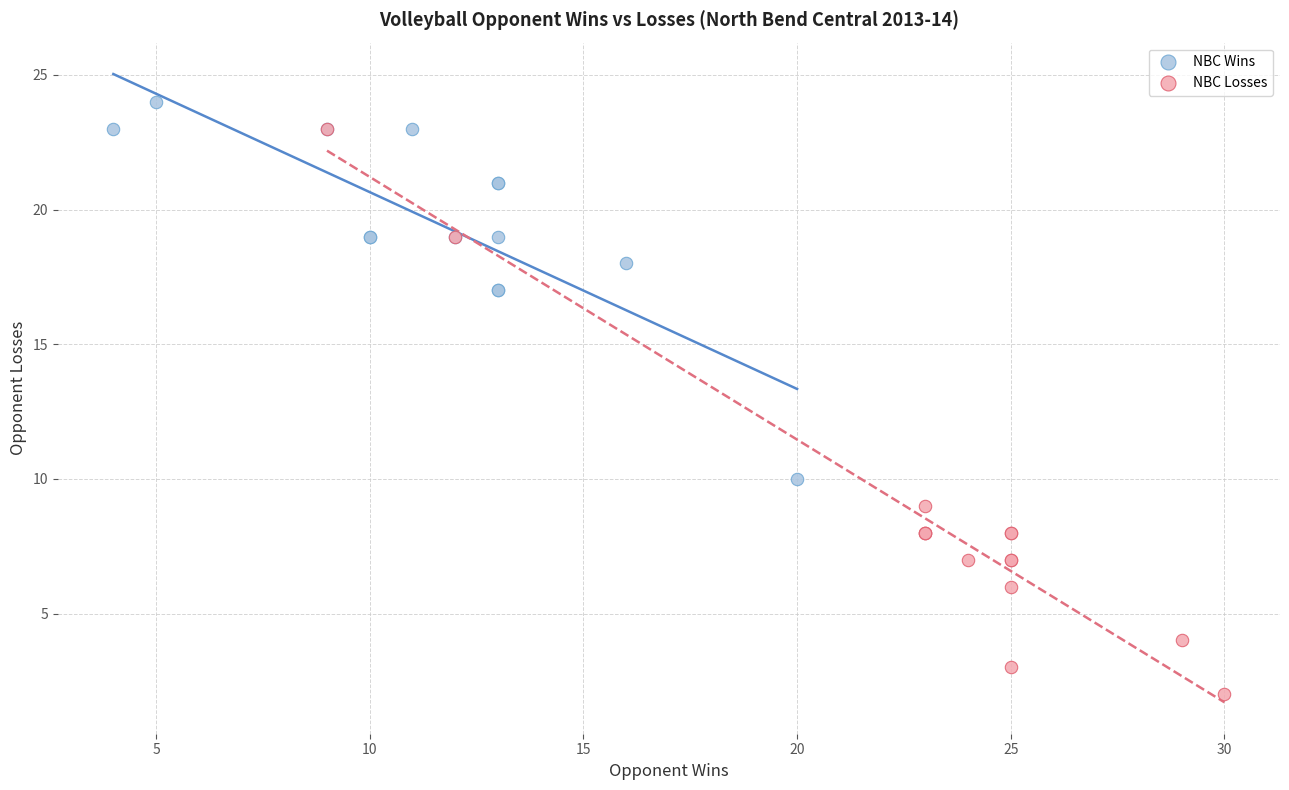

Which series contains the highest Y value?

NBC Wins